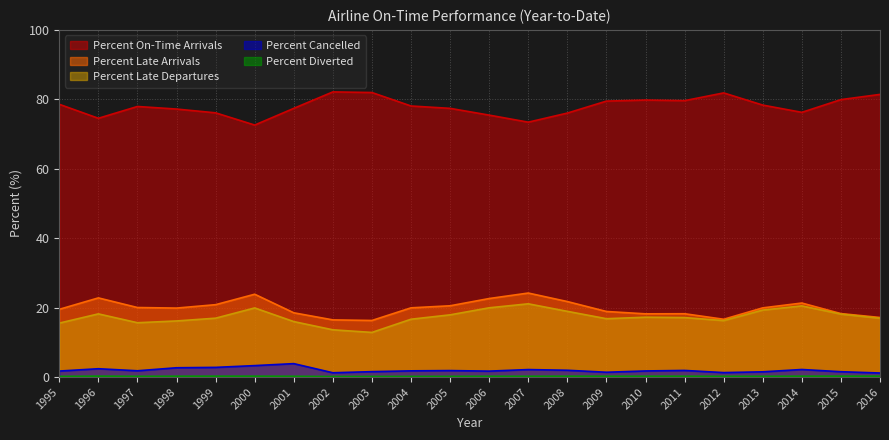

Read the Percent On-Time Arrivals value at 1997.

77.9